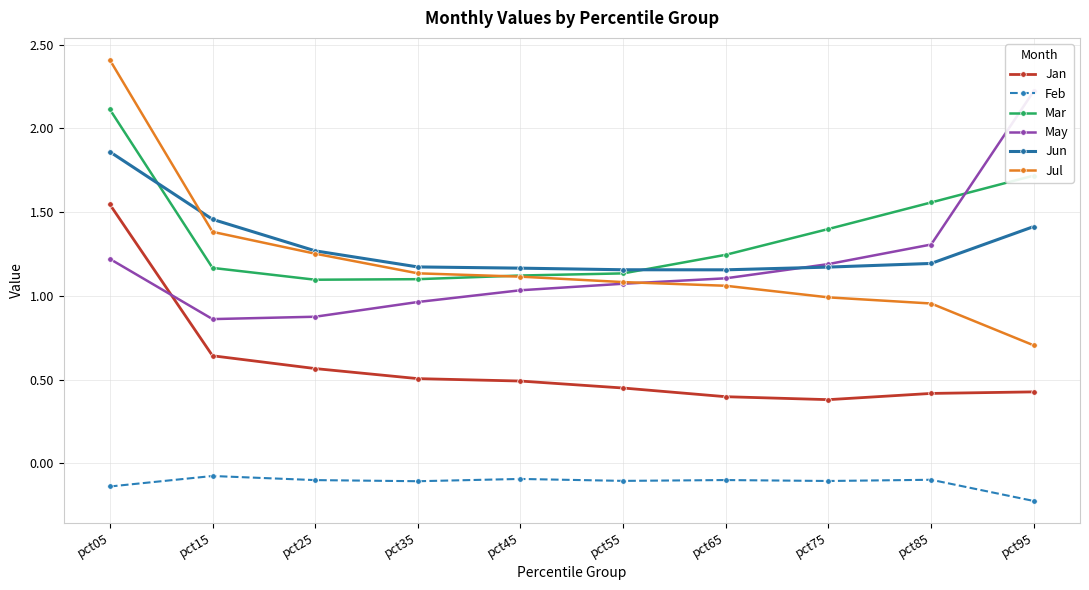

At how many categories does at least one series exceed 2?

2